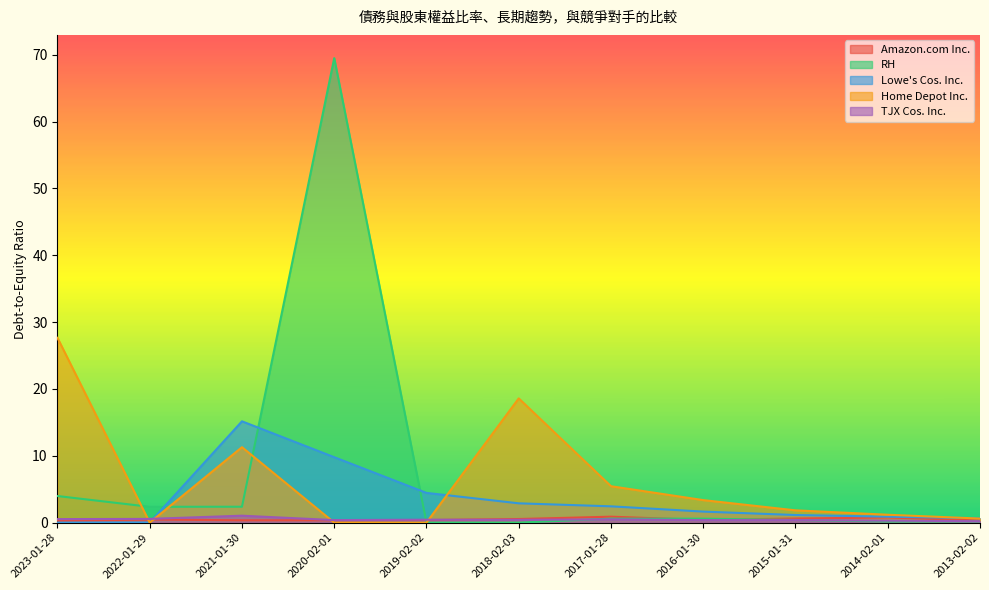

What are all the series names shown in the legend?

Amazon.com Inc., RH, Lowe's Cos. Inc., Home Depot Inc., TJX Cos. Inc.